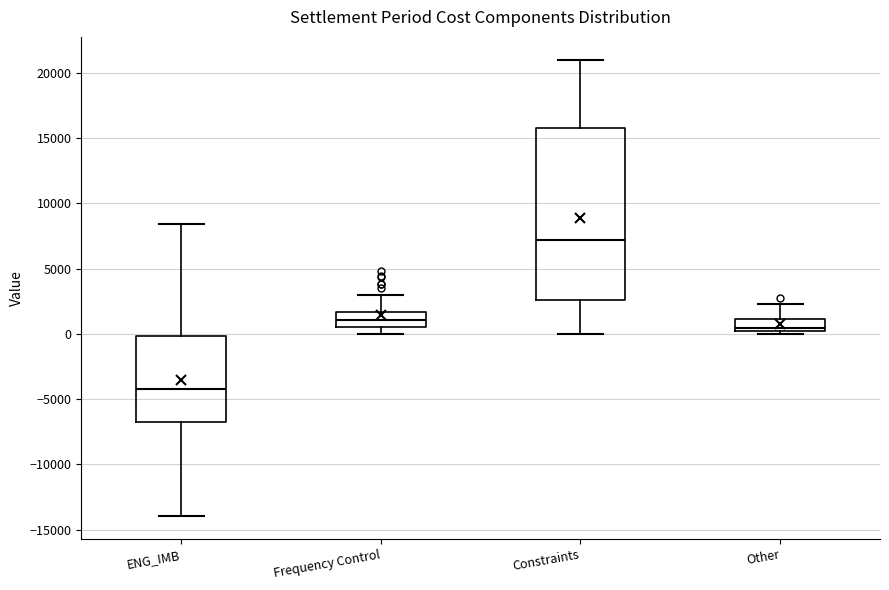

Which box is the tallest, from its lower edge to its upper edge?

Constraints